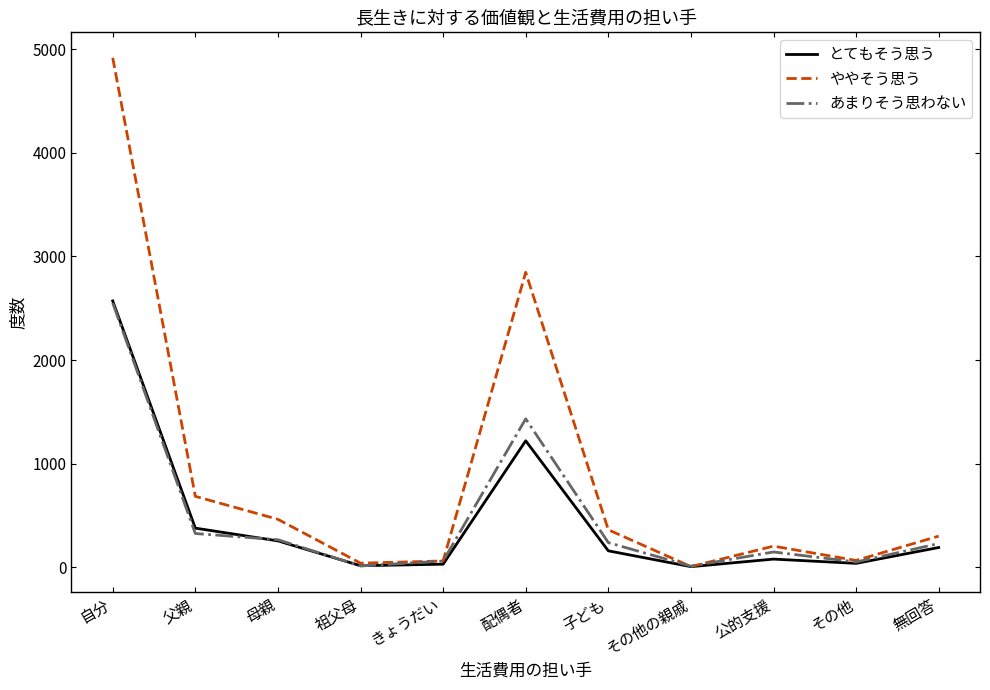

What is the spread (max minus min) of values at 公的支援?

125